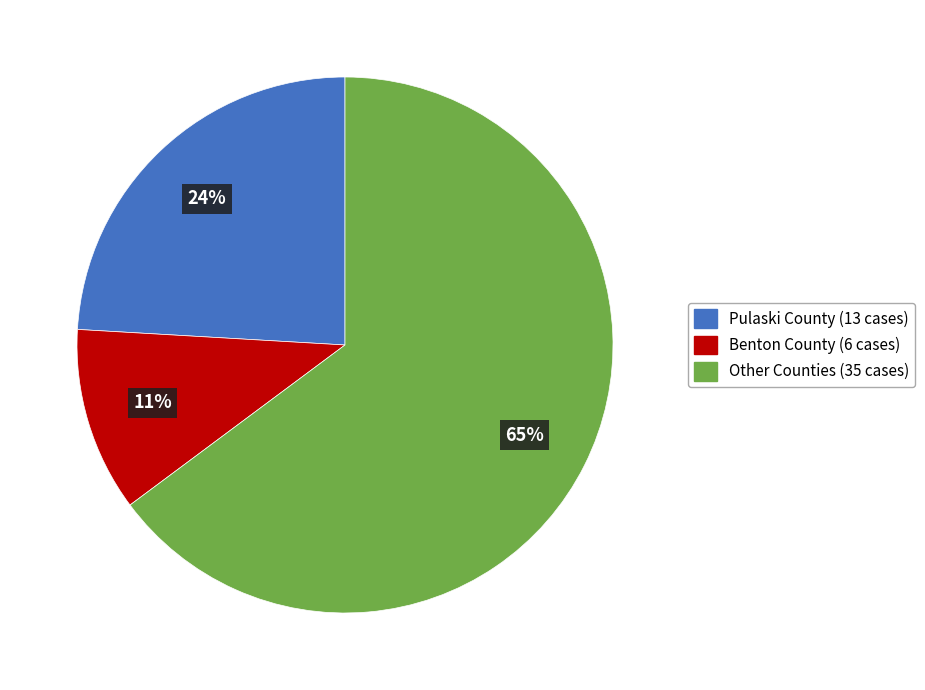

To the nearest percent, what is the combined percentage of Pulaski County (13 cases) and Other Counties (35 cases)?

89%